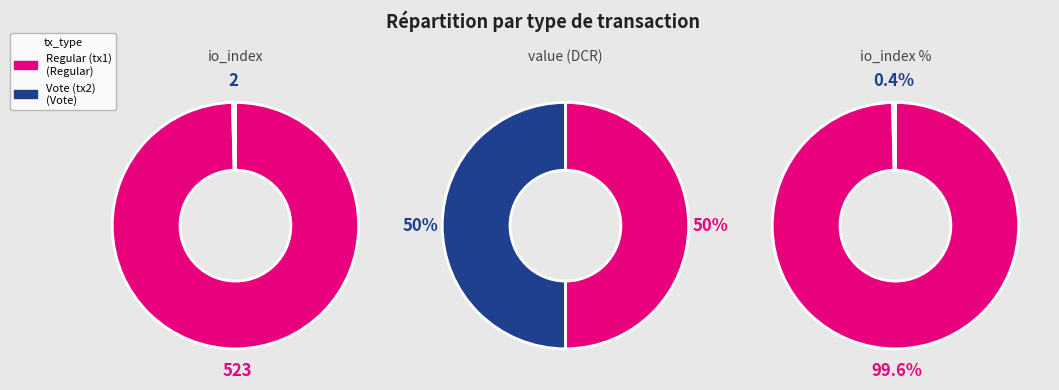

Is io_index the majority of the pie?

Yes